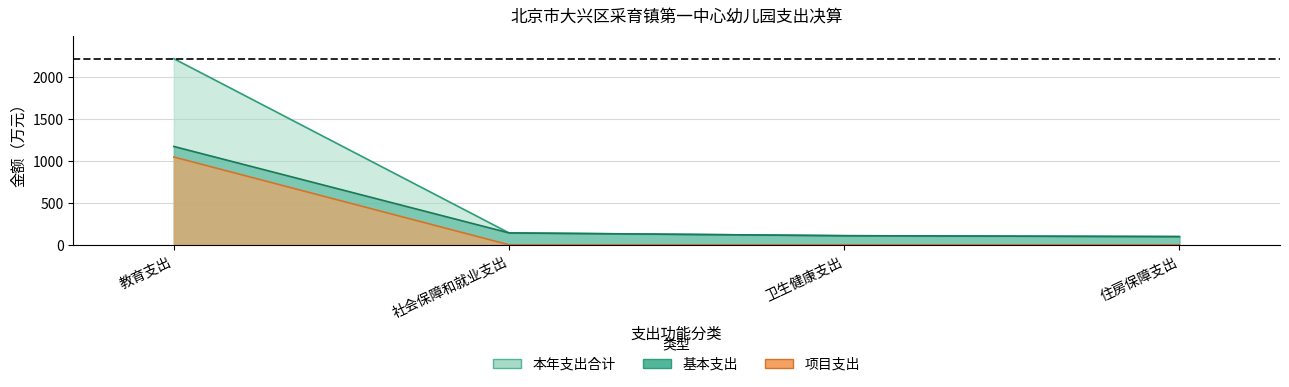

Is the value of 项目支出 at 教育支出 greater than the value of 基本支出 at 卫生健康支出?

Yes